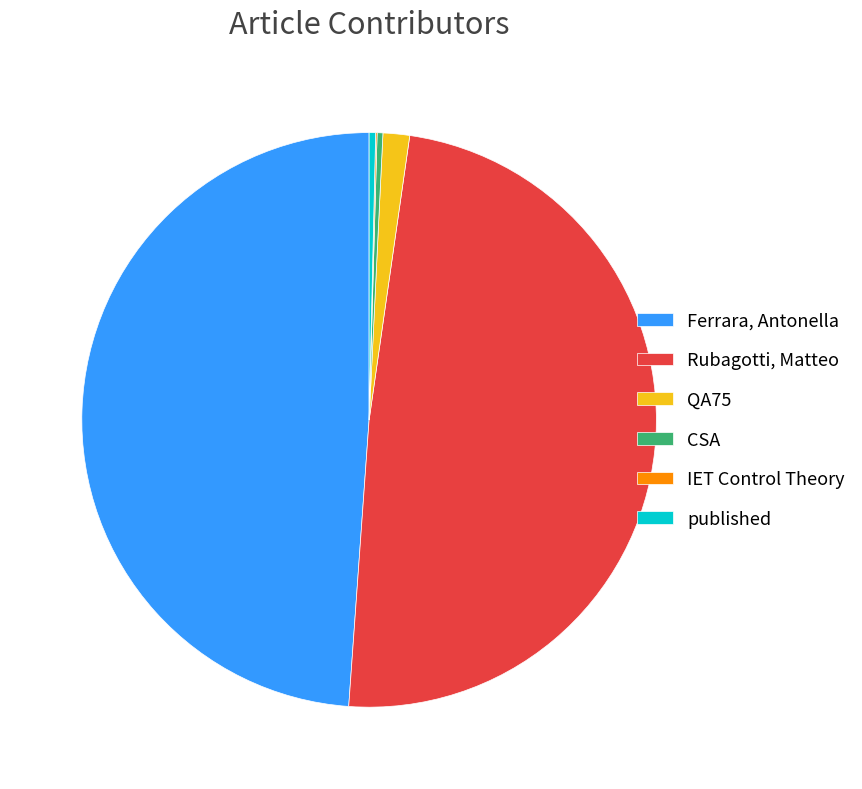

Does CSA account for over 50% of the chart?

No